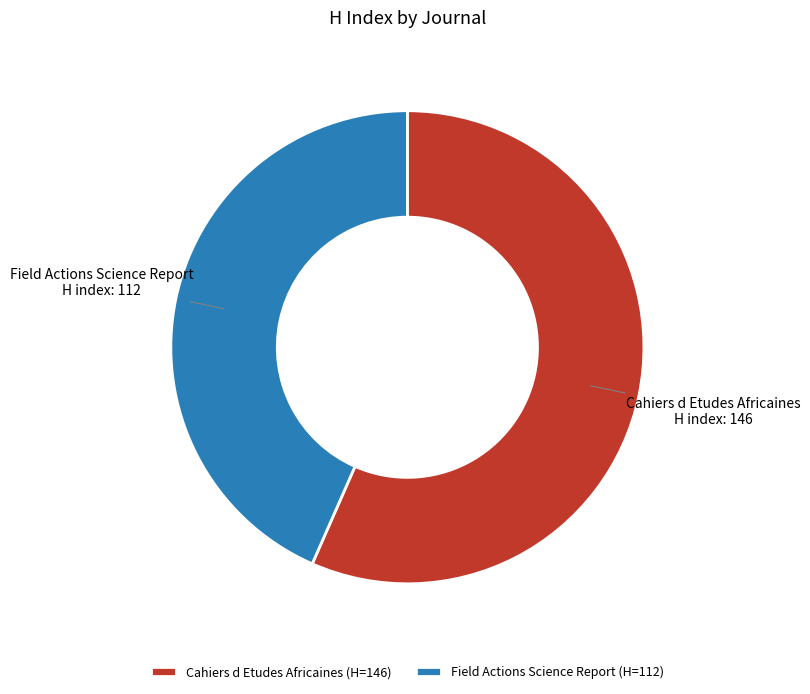

True or false: Field Actions Science Report accounts for 49% of the total.

False